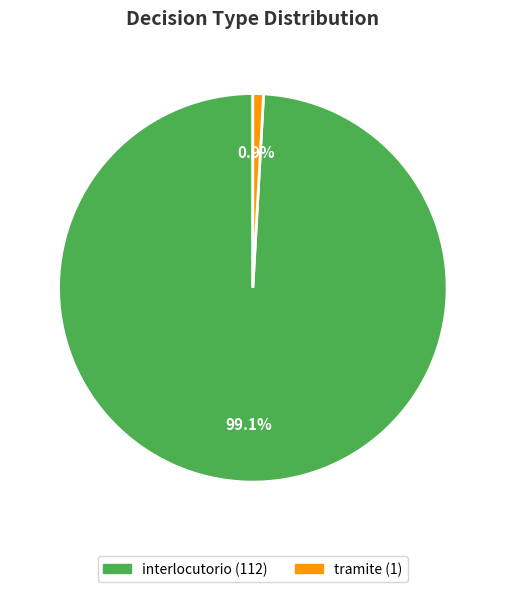

To the nearest percent, what percentage of the pie is interlocutorio?

99%